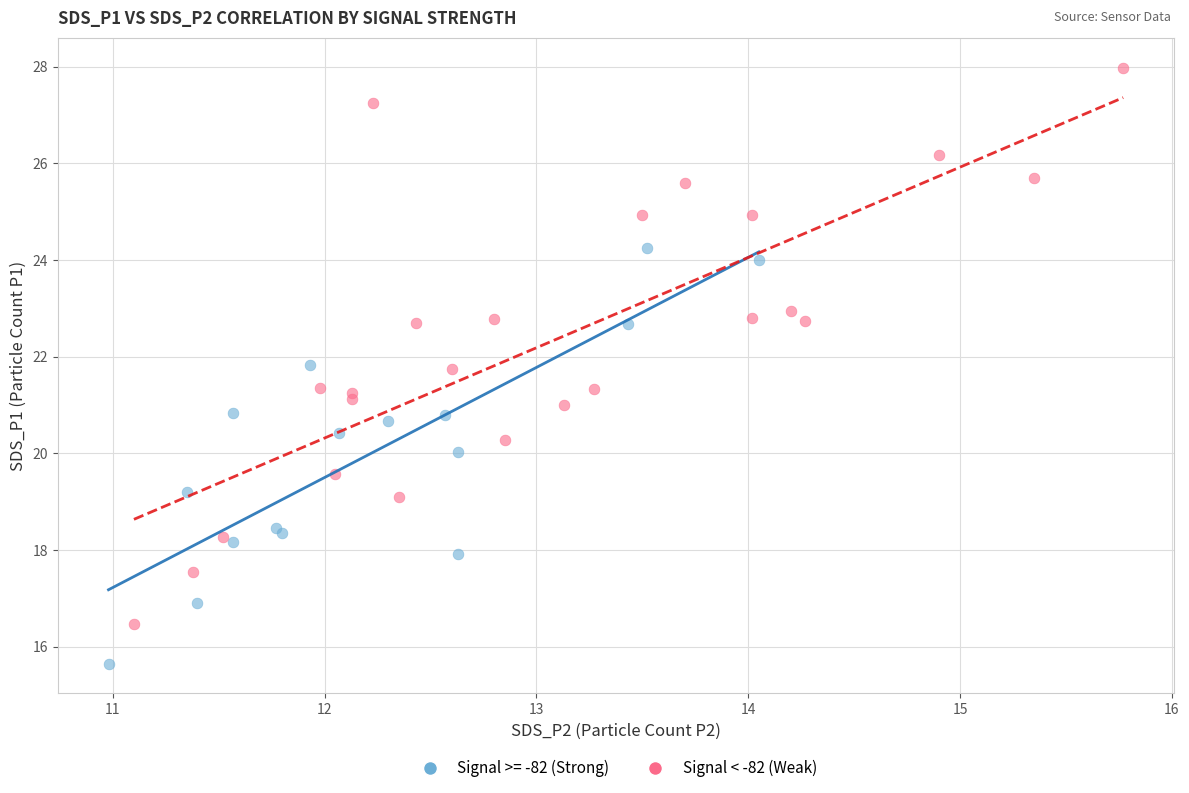

Which series has the largest Y range (max minus min)?

Signal < -82 (Weak)